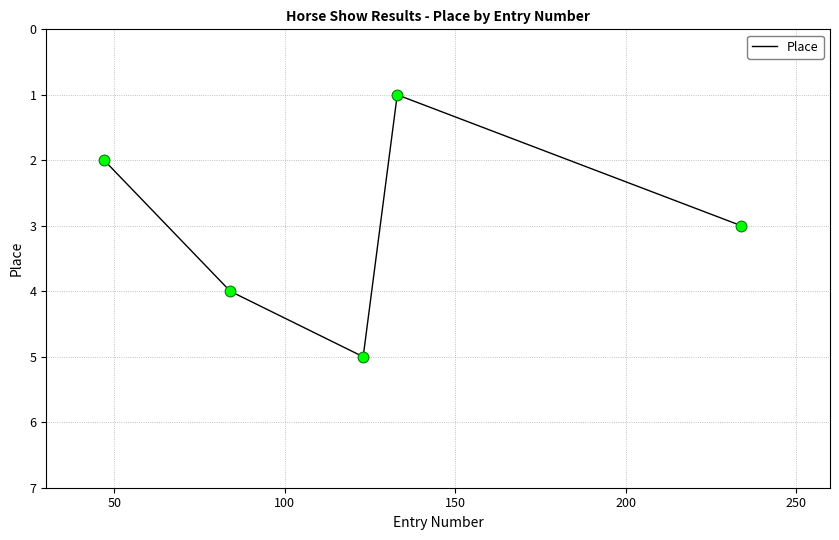

How many interior local peaks (higher than both neighbors) does the data have?

1